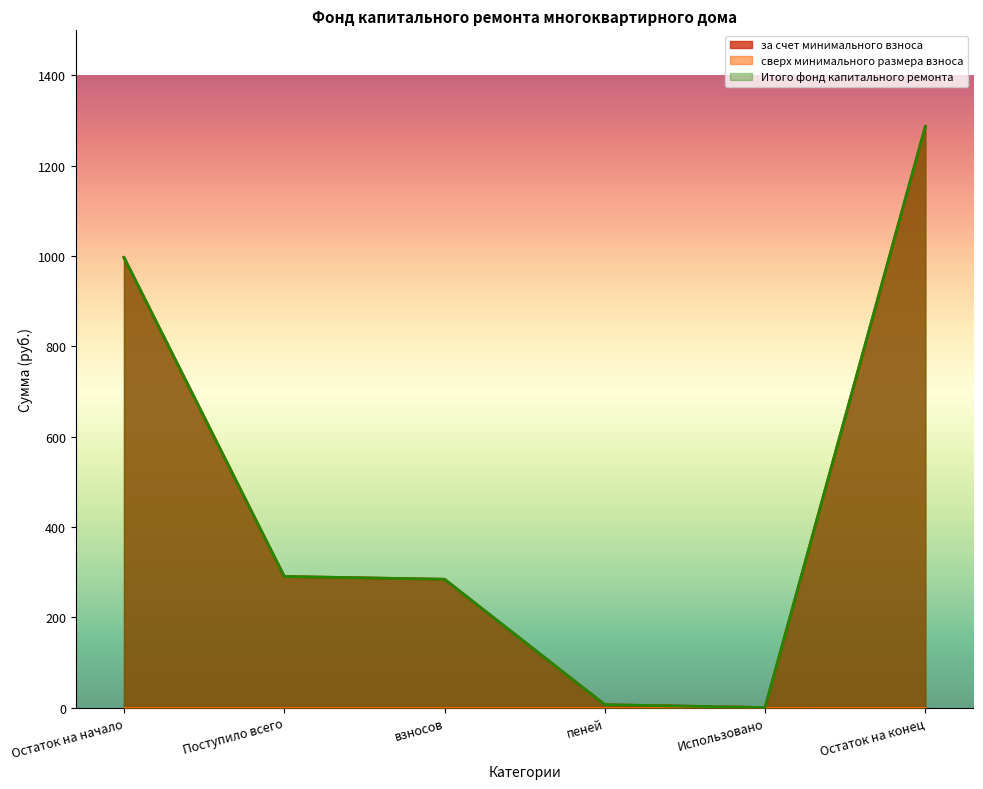

At how many categories does at least one series exceed 962?

2